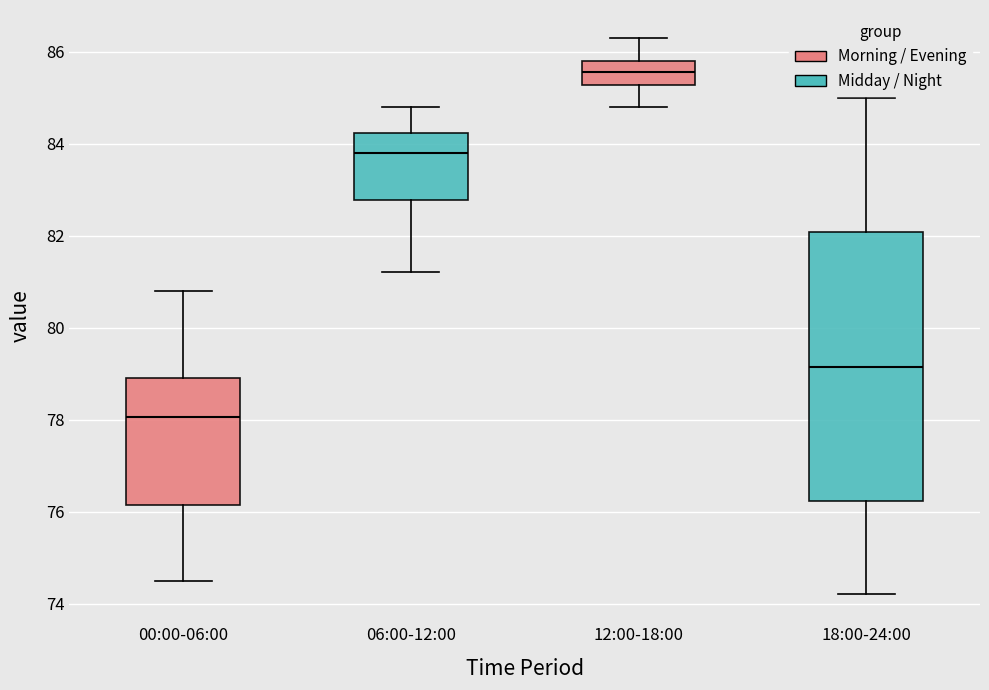

Reading left to right, transcribe this box plot: for each box, give where its median line is, the range the box spans, and where its two whiskers end, as read against the y-axis. The values are not printed on the chart, so give them approximately, as read against the axis.

00:00-06:00: median 78.0, box 76.2 to 79.0, whiskers 74.6 to 80.8
06:00-12:00: median 83.8, box 82.8 to 84.2, whiskers 81.2 to 84.8
12:00-18:00: median 85.6, box 85.2 to 85.8, whiskers 84.8 to 86.4
18:00-24:00: median 79.2, box 76.2 to 82.0, whiskers 74.2 to 85.0